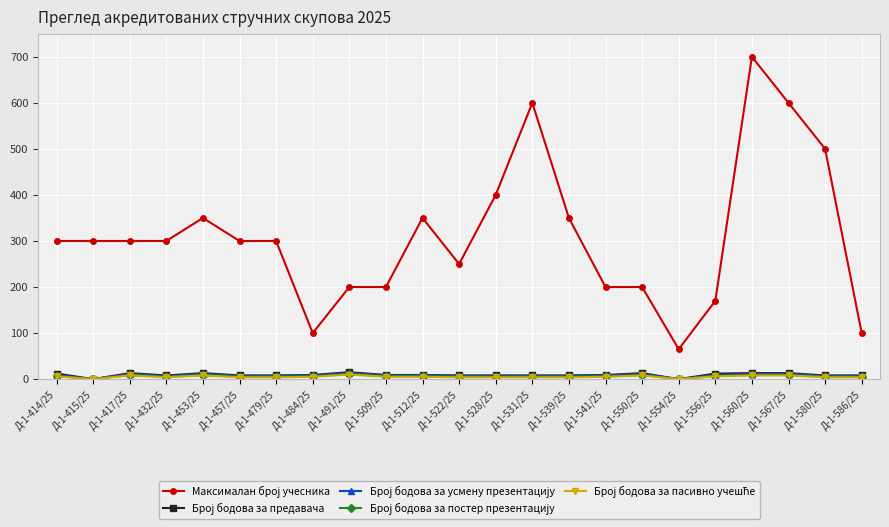

What is the label of the 13th point from the right?

Д-1-512/25